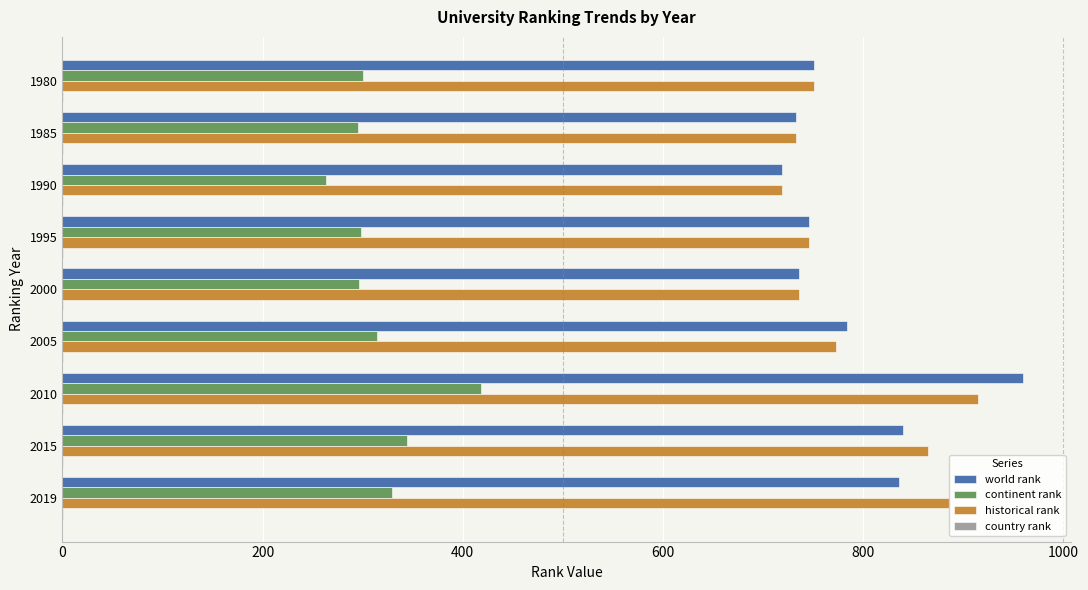

The value of world rank at 2019 is 545. True or false?

False